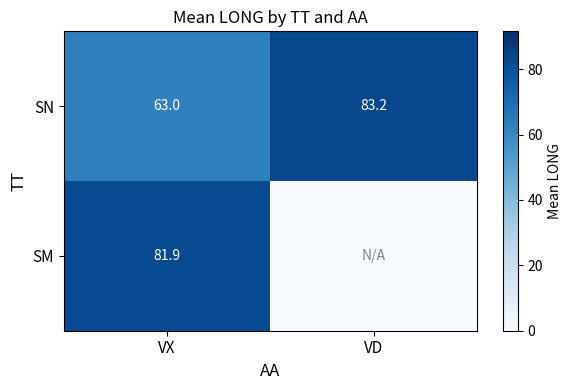

Which category has the lowest value in the SN series?

VX